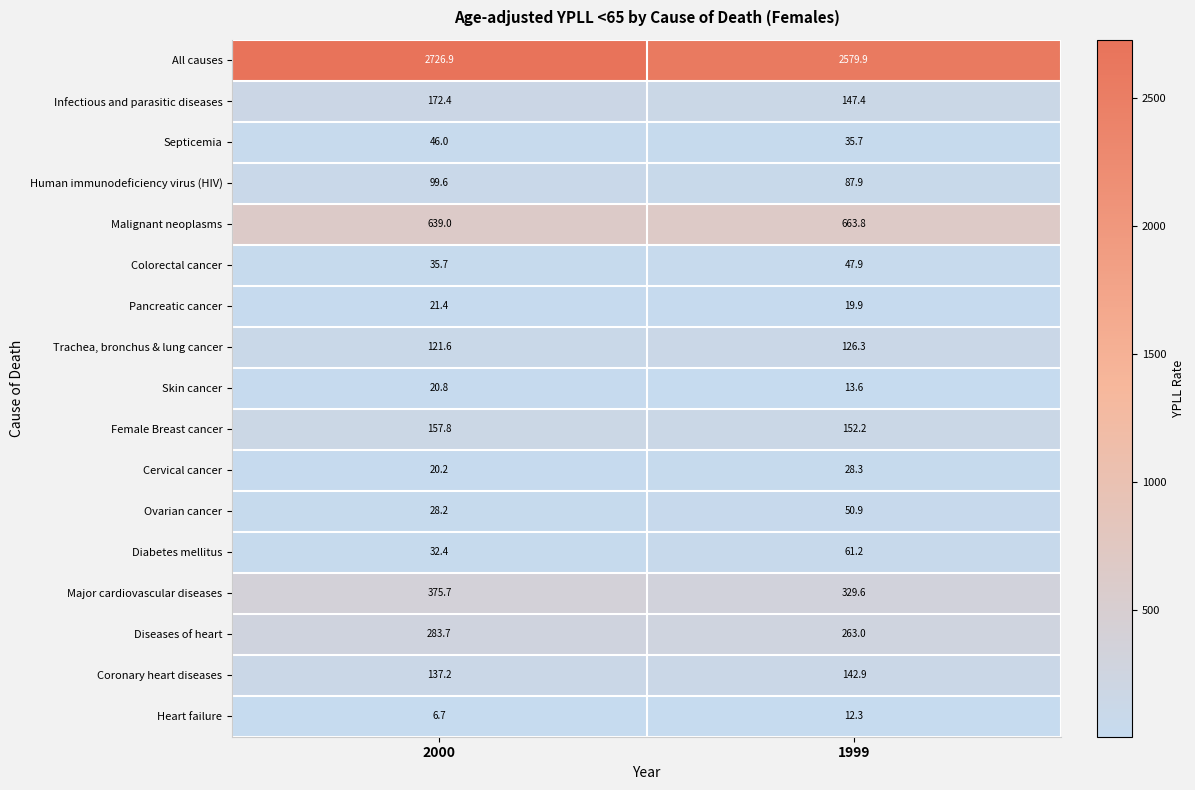

Rank the categories by Septicemia value from lowest to highest.

1999, 2000